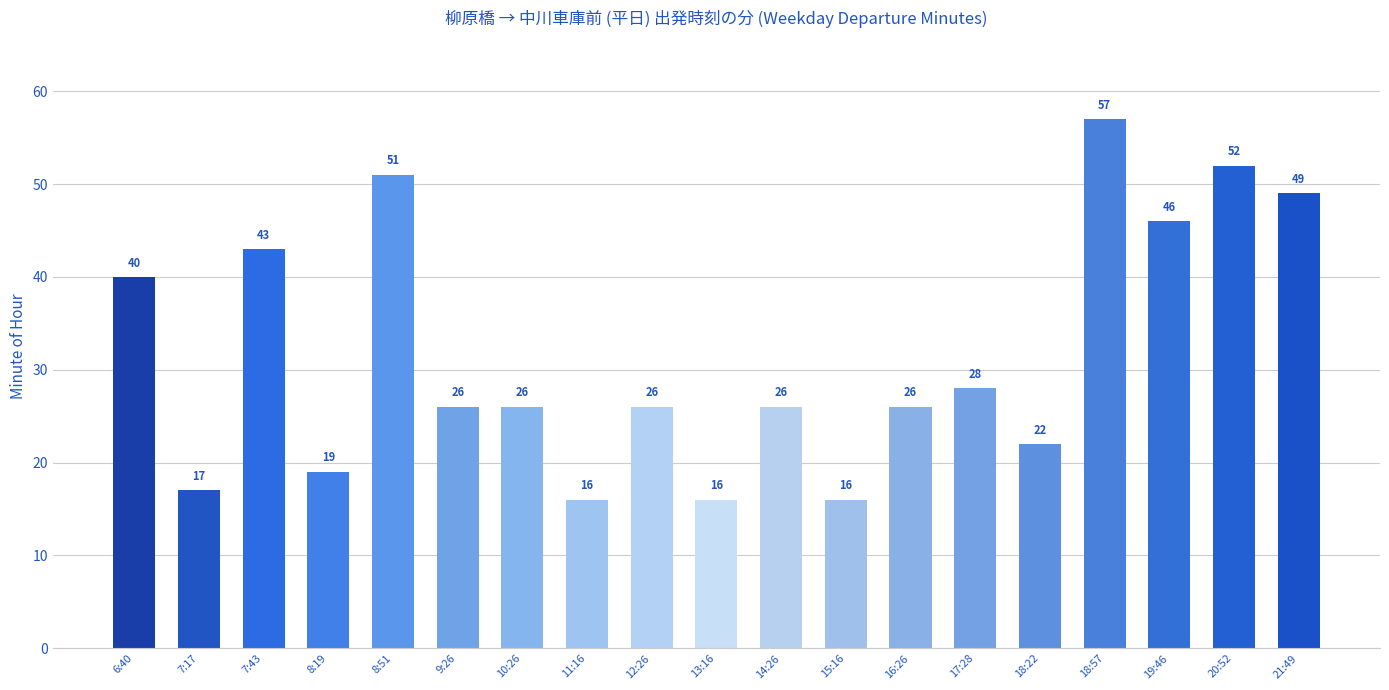

What is the change in value from 7:43 to 8:51?

+8